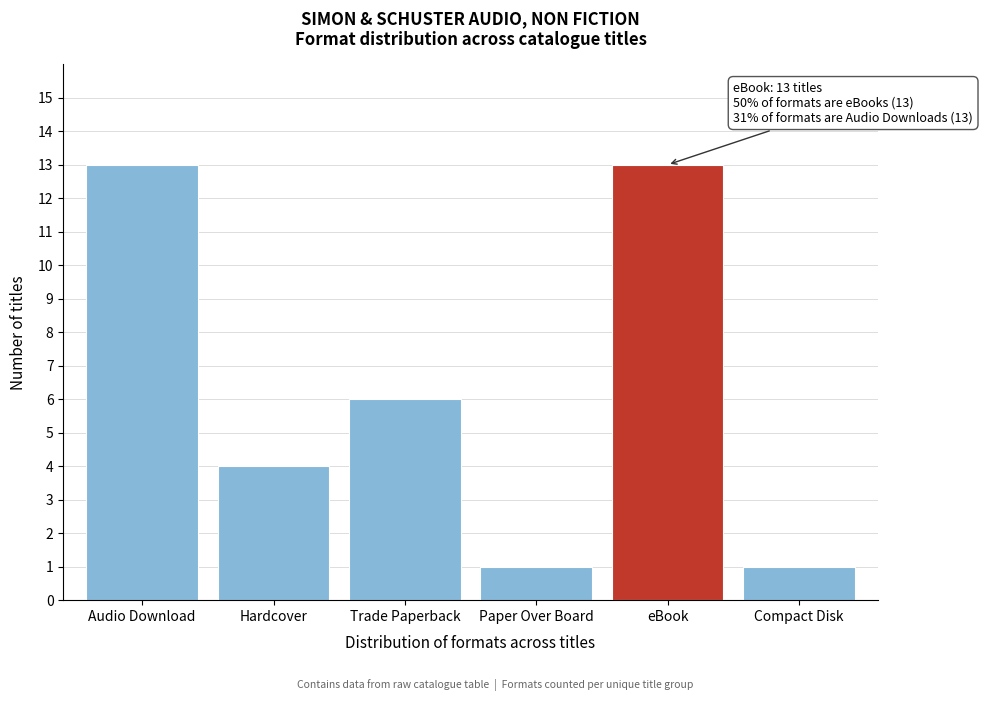

Reading left to right, transcribe all the data shown in this chart.

Audio Download=13	Hardcover=4	Trade Paperback=6	Paper Over Board=1	eBook=13	Compact Disk=1